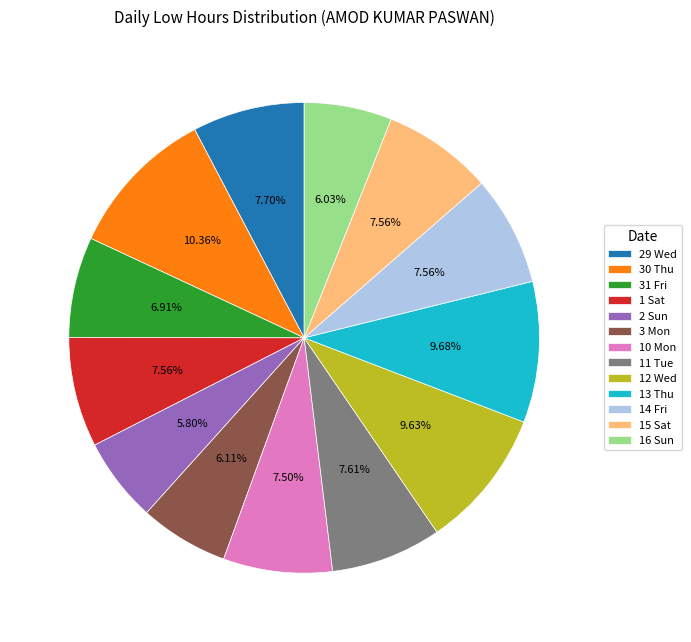

Is there any slice that represents more than half of the pie?

No